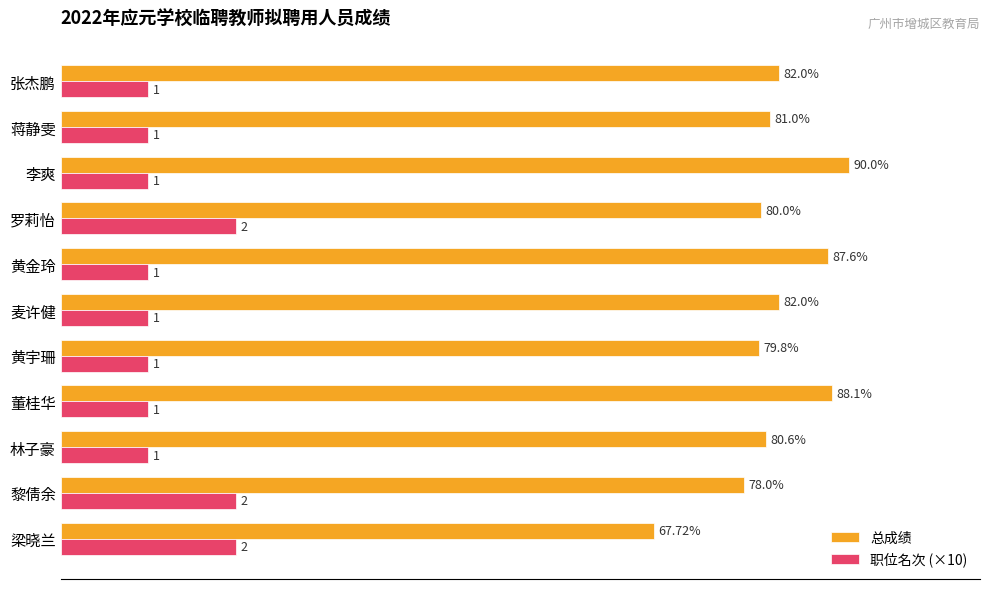

Where is 总成绩 nearest to the value 78?

黎倩余